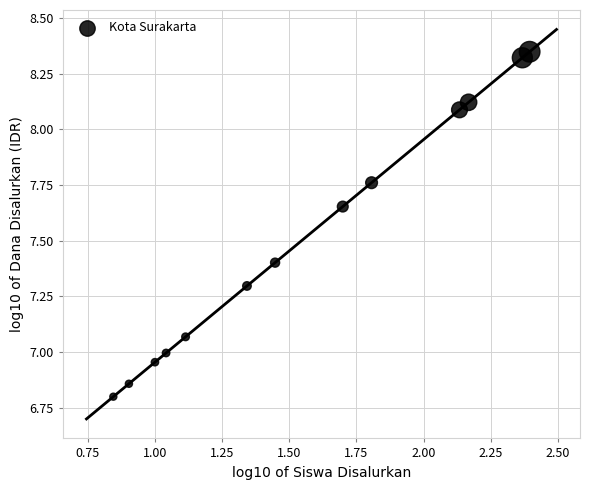

What is the range of Y values (max minus min)?

1.5